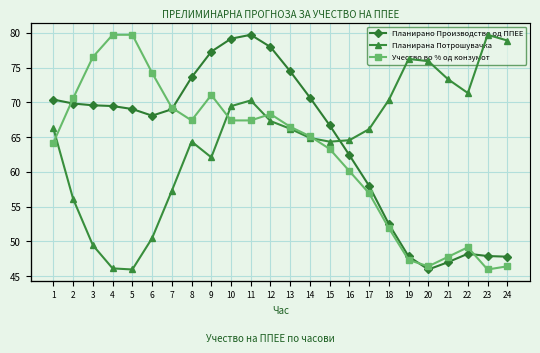

What is the difference between the highest and lowest values at 8?

736.9